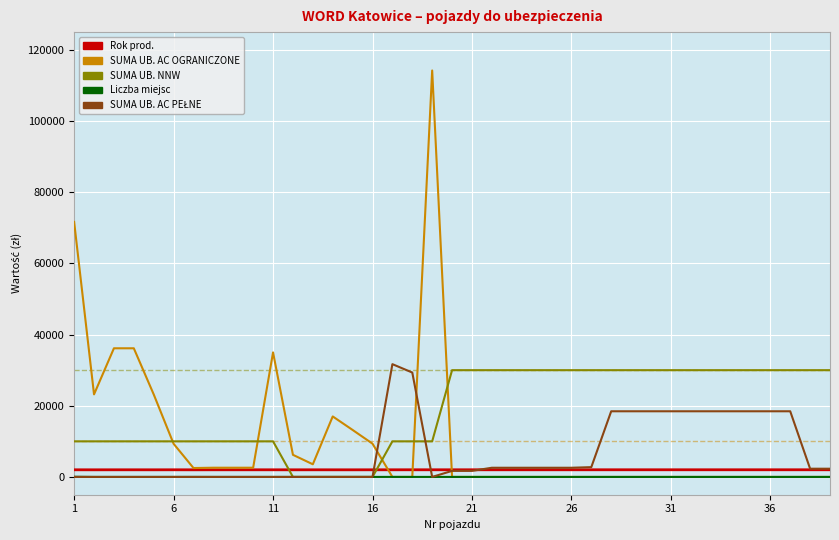

Which series has the widest spread of values?

SUMA UB. AC OGRANICZONE